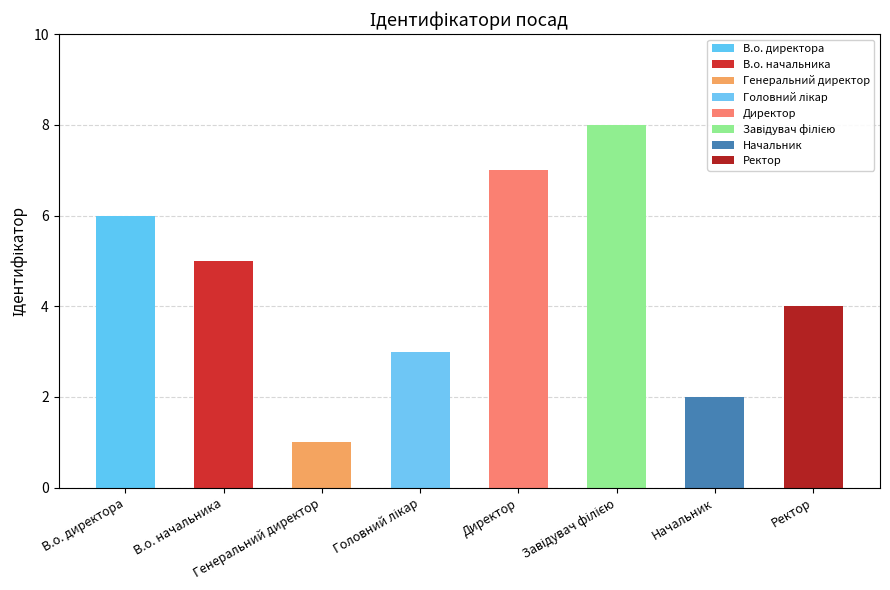

At which label does the data first exceed 5?

В.о. директора